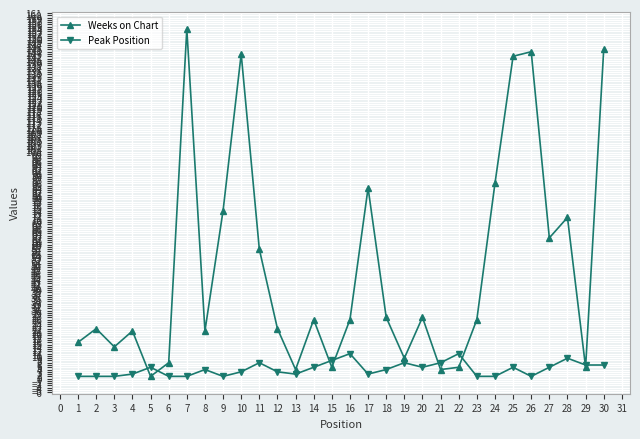

At which category does the chart reach its peak across all series?

7